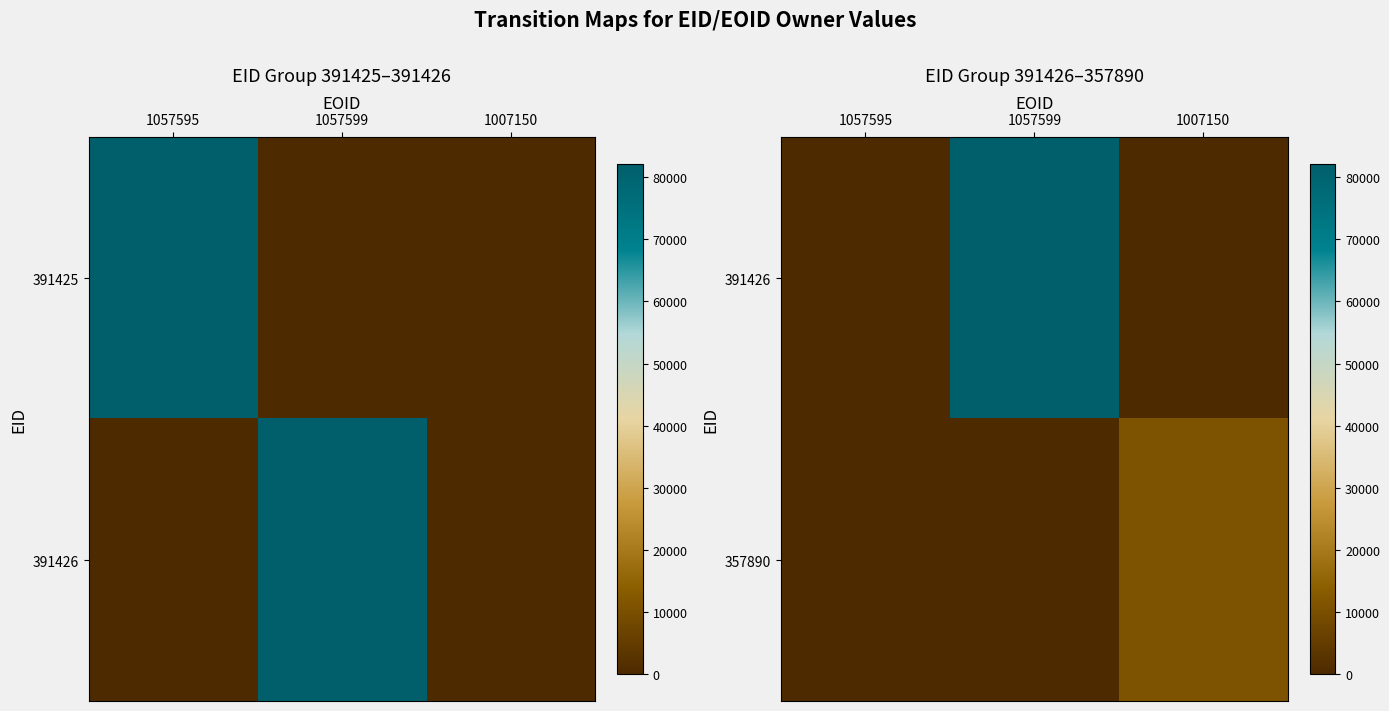

How many categories are shown in the chart?

3